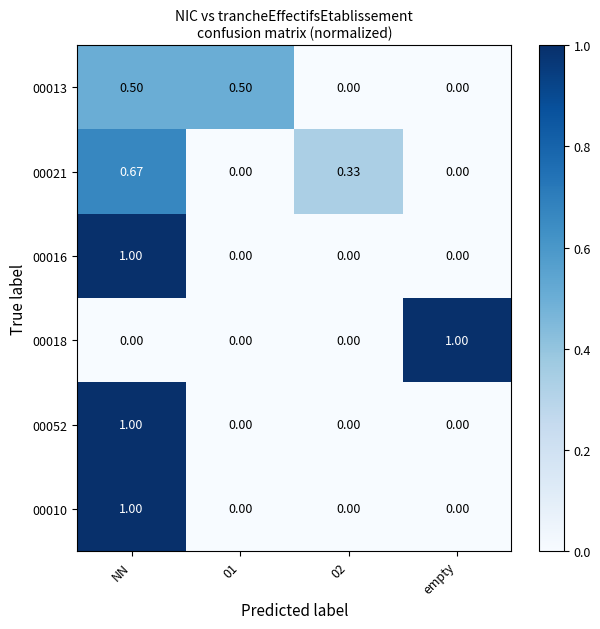

How many positive values does the 00021 series have?

2